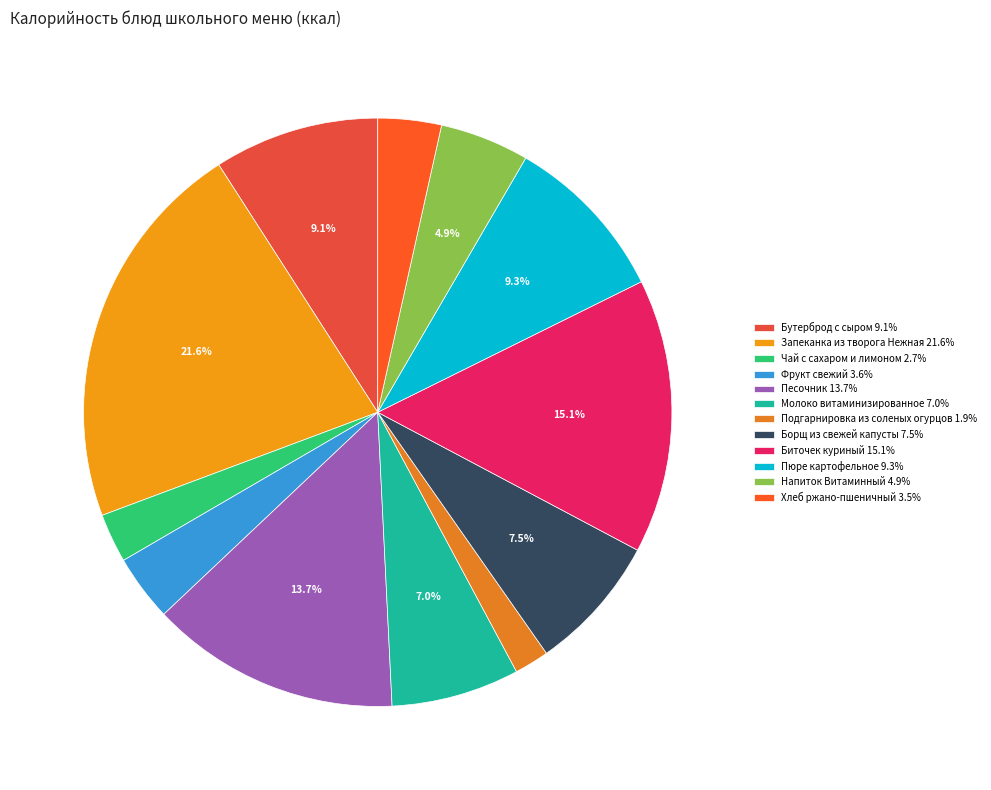

Is there any slice that represents more than half of the pie?

No